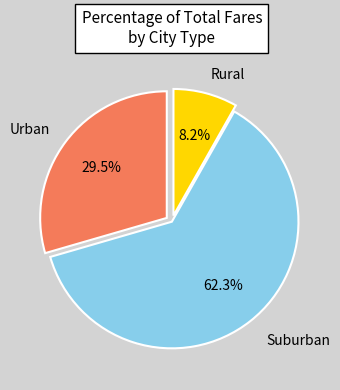

Is there any slice that represents more than half of the pie?

Yes